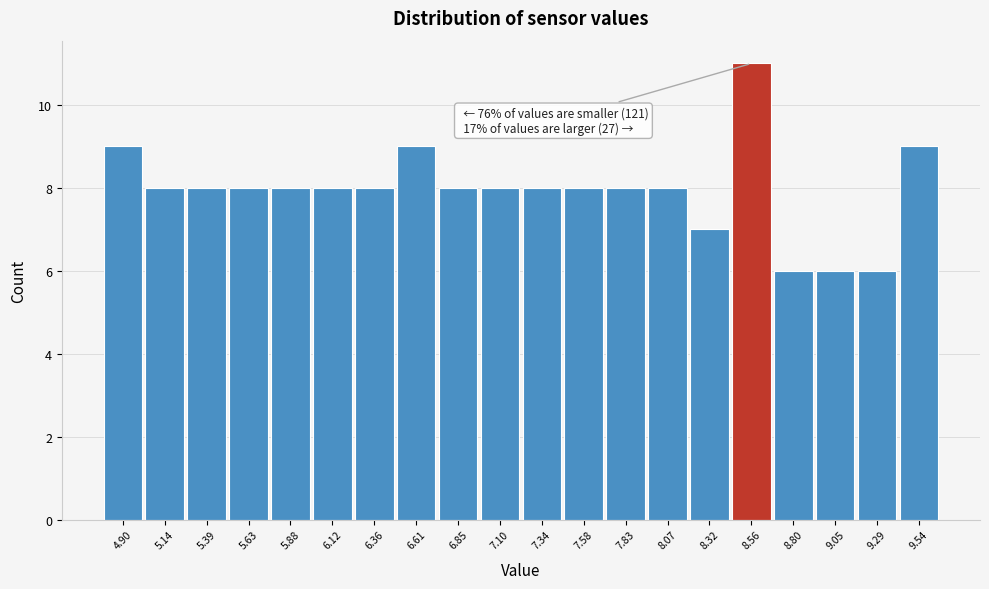

Reading right to left, list all the values displayed in this chart.

9.54=9	9.29=6	9.05=6	8.80=6	8.56=11	8.32=7	8.07=8	7.83=8	7.58=8	7.34=8	7.10=8	6.85=8	6.61=9	6.36=8	6.12=8	5.88=8	5.63=8	5.39=8	5.14=8	4.90=9